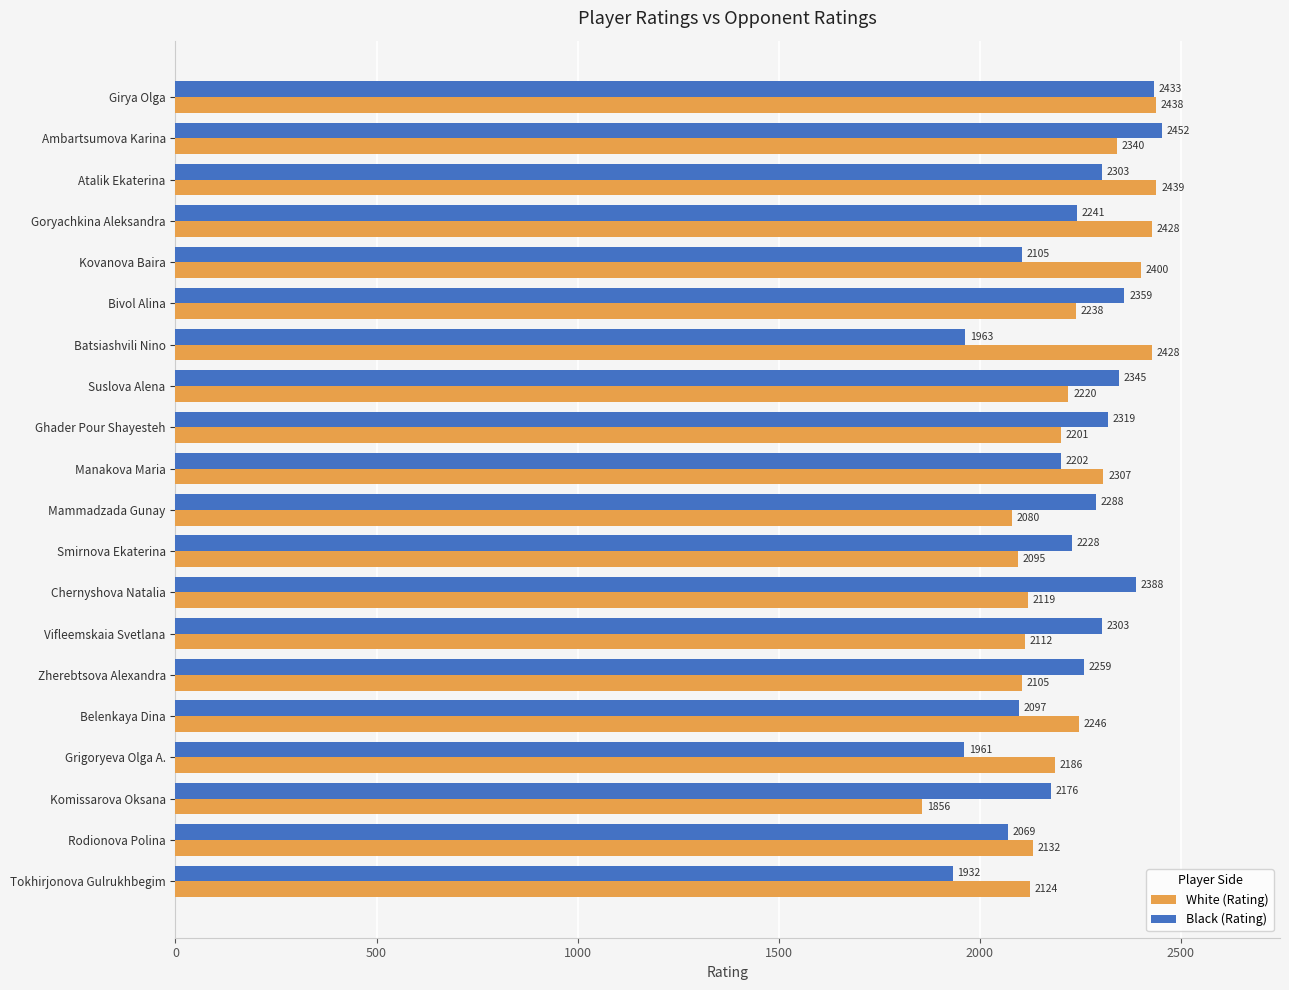

Which series has the largest range (max minus min)?

White (Rating)